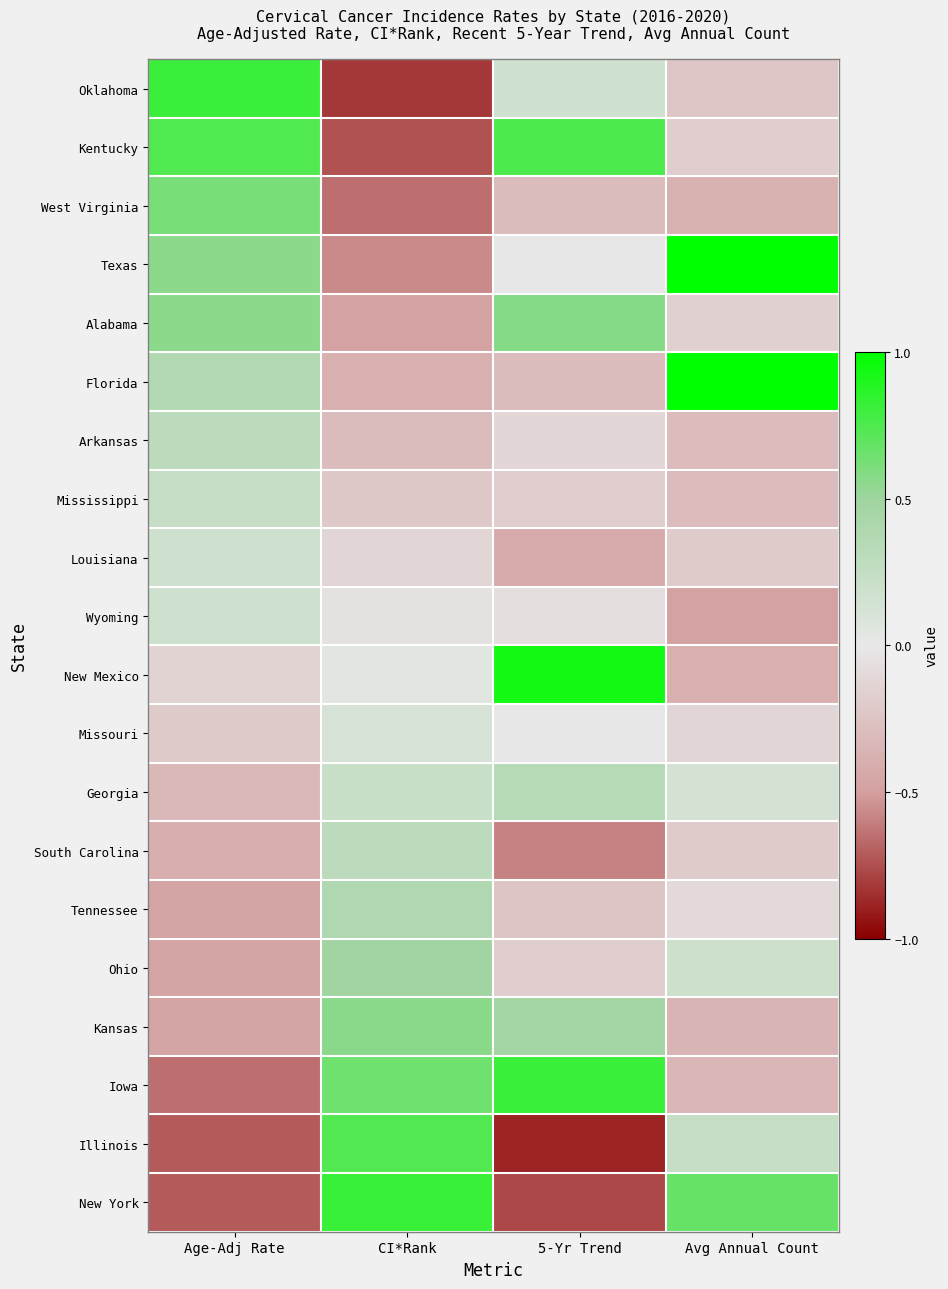

Reading left to right, list all the values displayed in this chart.

Oklahoma: Age-Adj Rate=0.8	CI*Rank=-0.8	5-Yr Trend=0.2	Avg Annual Count=-0.2
Kentucky: Age-Adj Rate=0.7	CI*Rank=-0.7	5-Yr Trend=0.8	Avg Annual Count=-0.2
West Virginia: Age-Adj Rate=0.6	CI*Rank=-0.7	5-Yr Trend=-0.3	Avg Annual Count=-0.4
Texas: Age-Adj Rate=0.6	CI*Rank=-0.6	5-Yr Trend=-0.0	Avg Annual Count=1.0
Alabama: Age-Adj Rate=0.6	CI*Rank=-0.5	5-Yr Trend=0.6	Avg Annual Count=-0.2
Florida: Age-Adj Rate=0.4	CI*Rank=-0.4	5-Yr Trend=-0.3	Avg Annual Count=1.0
Arkansas: Age-Adj Rate=0.3	CI*Rank=-0.3	5-Yr Trend=-0.1	Avg Annual Count=-0.3
Mississippi: Age-Adj Rate=0.2	CI*Rank=-0.2	5-Yr Trend=-0.2	Avg Annual Count=-0.3
Louisiana: Age-Adj Rate=0.2	CI*Rank=-0.1	5-Yr Trend=-0.4	Avg Annual Count=-0.2
Wyoming: Age-Adj Rate=0.2	CI*Rank=-0.0	5-Yr Trend=-0.1	Avg Annual Count=-0.5
New Mexico: Age-Adj Rate=-0.1	CI*Rank=0.0	5-Yr Trend=0.9	Avg Annual Count=-0.4
Missouri: Age-Adj Rate=-0.2	CI*Rank=0.1	5-Yr Trend=-0.0	Avg Annual Count=-0.1
Georgia: Age-Adj Rate=-0.3	CI*Rank=0.2	5-Yr Trend=0.3	Avg Annual Count=0.1
South Carolina: Age-Adj Rate=-0.4	CI*Rank=0.3	5-Yr Trend=-0.6	Avg Annual Count=-0.2
Tennessee: Age-Adj Rate=-0.5	CI*Rank=0.4	5-Yr Trend=-0.2	Avg Annual Count=-0.1
Ohio: Age-Adj Rate=-0.5	CI*Rank=0.5	5-Yr Trend=-0.2	Avg Annual Count=0.2
Kansas: Age-Adj Rate=-0.5	CI*Rank=0.6	5-Yr Trend=0.5	Avg Annual Count=-0.4
Iowa: Age-Adj Rate=-0.7	CI*Rank=0.7	5-Yr Trend=0.8	Avg Annual Count=-0.3
Illinois: Age-Adj Rate=-0.7	CI*Rank=0.7	5-Yr Trend=-0.9	Avg Annual Count=0.2
New York: Age-Adj Rate=-0.7	CI*Rank=0.8	5-Yr Trend=-0.8	Avg Annual Count=0.7